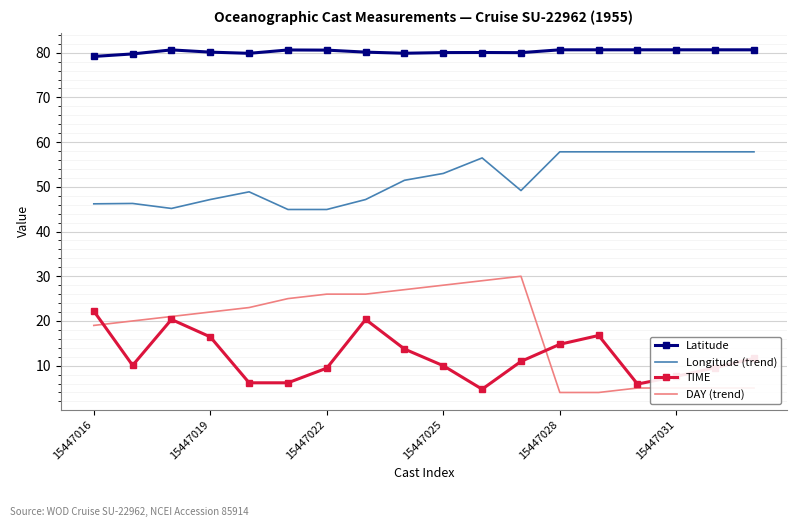

Which series has the largest total across all categories?

Latitude